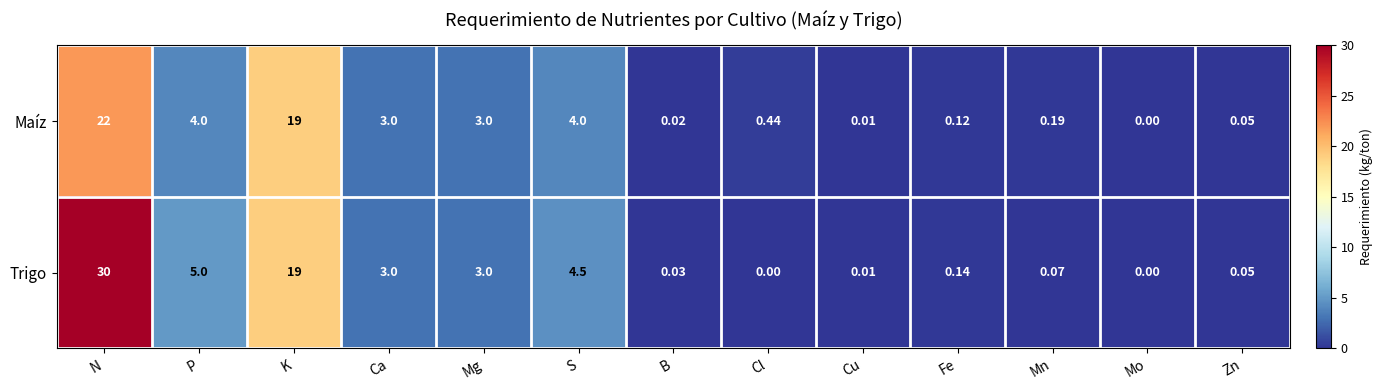

Rank the series by their average value, from lowest to highest.

Maíz, Trigo